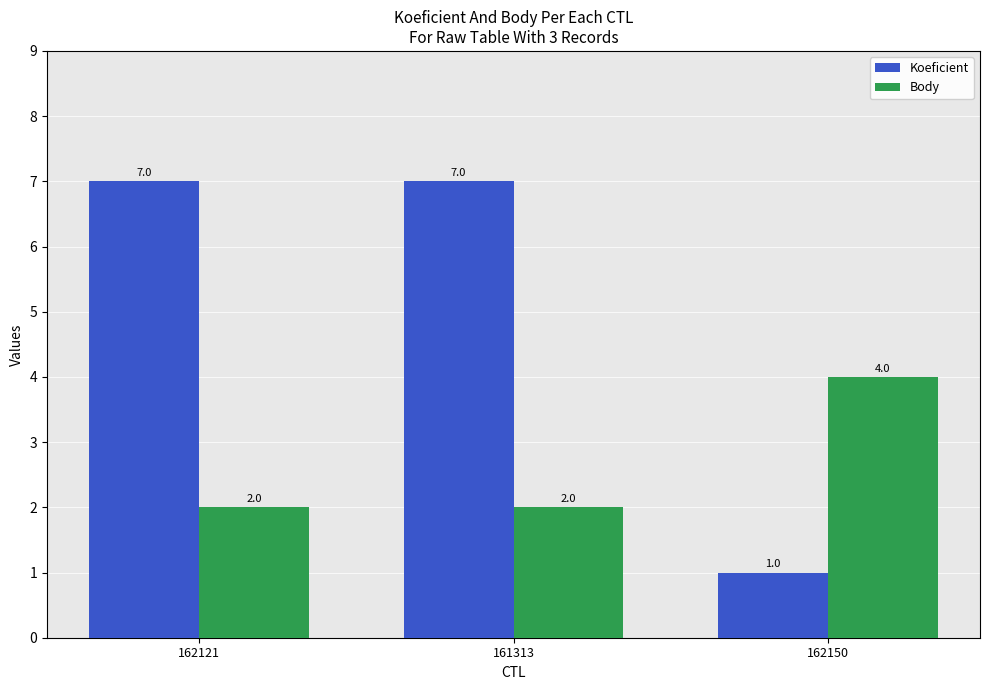

What is the greatest value displayed?

7